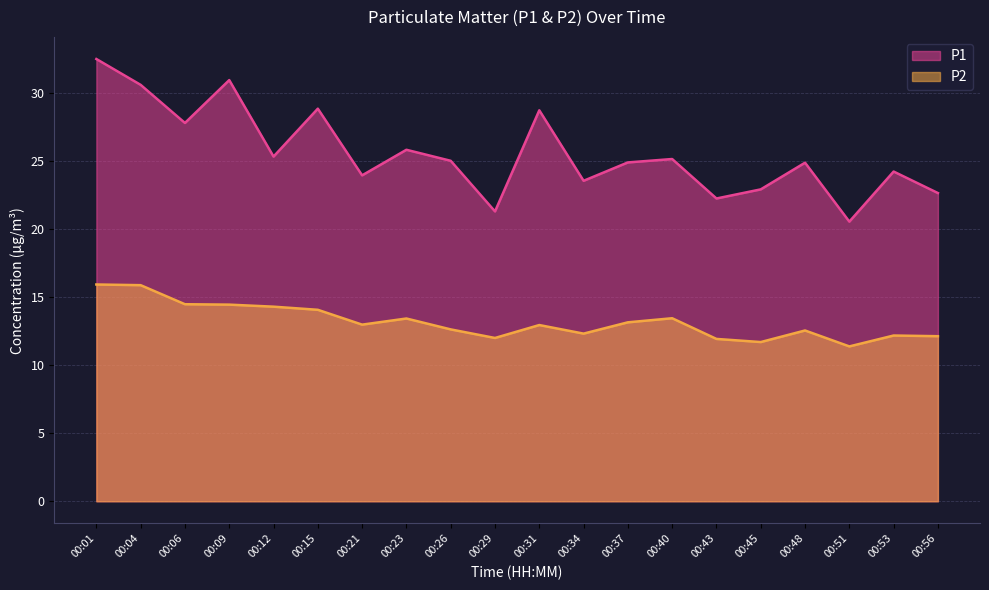

True or false: P2 and P1 cross at least once.

False